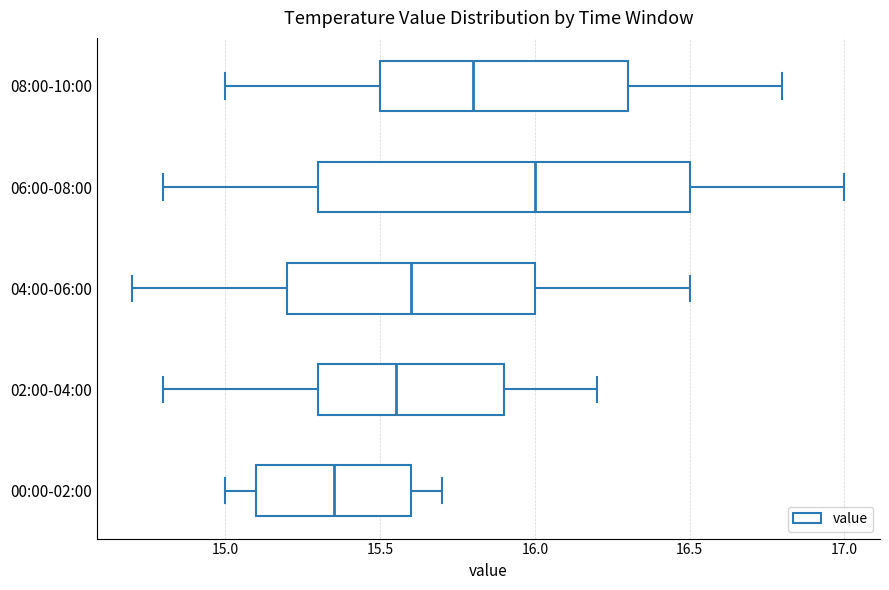

Reading bottom to top, transcribe this box plot: for each box, give where its median line is, the range the box spans, and where its two whiskers end, as read against the x-axis. The values are not printed on the chart, so give them approximately, as read against the axis.

00:00-02:00: median 15.35, box 15.10 to 15.60, whiskers 15.00 to 15.70
02:00-04:00: median 15.55, box 15.30 to 15.90, whiskers 14.80 to 16.20
04:00-06:00: median 15.60, box 15.20 to 16.00, whiskers 14.70 to 16.50
06:00-08:00: median 16.00, box 15.30 to 16.50, whiskers 14.80 to 17.00
08:00-10:00: median 15.80, box 15.50 to 16.30, whiskers 15.00 to 16.80